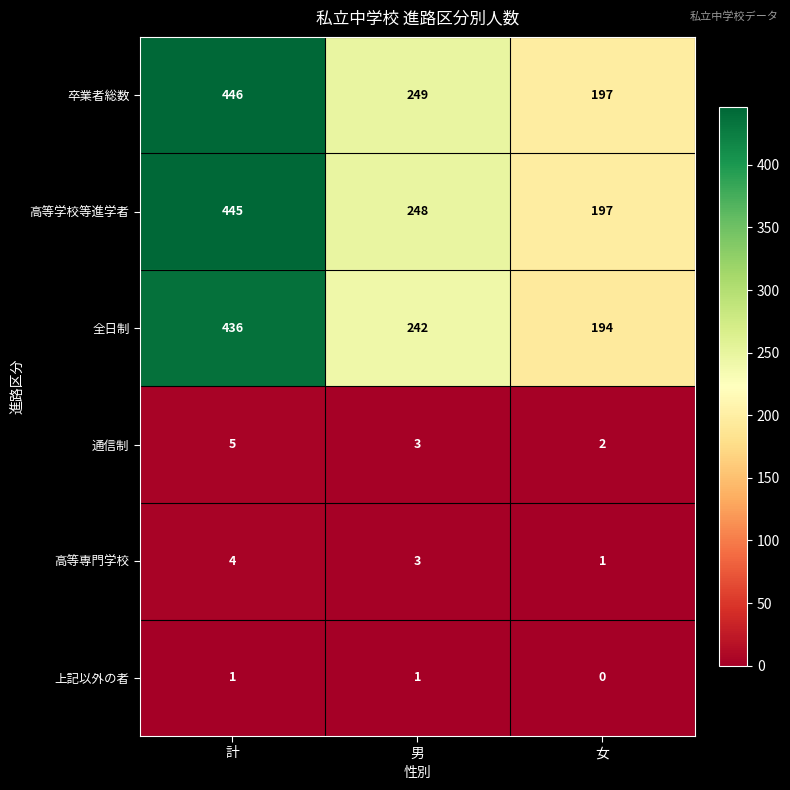

Which label corresponds to the largest value in the chart?

計